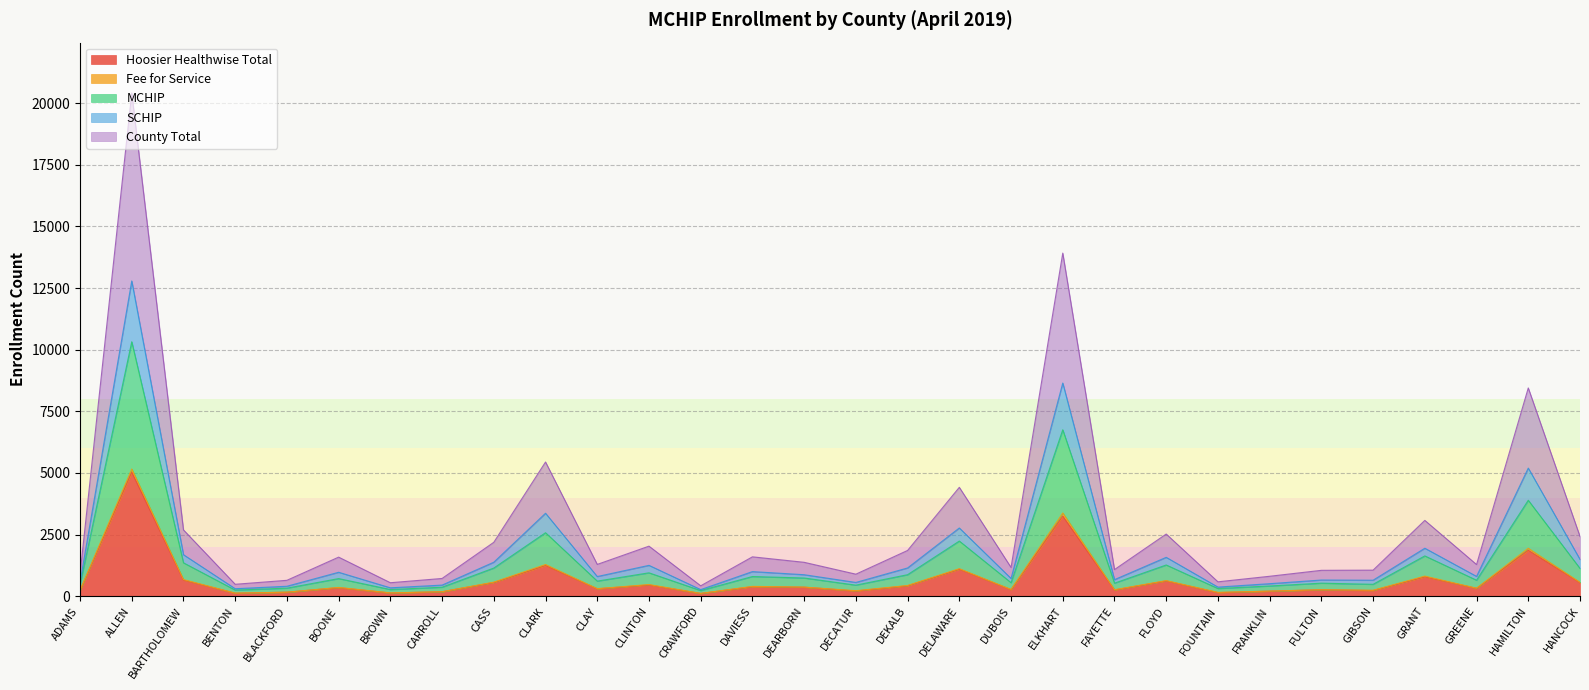

What is the average value of the Hoosier Healthwise Total series?

693